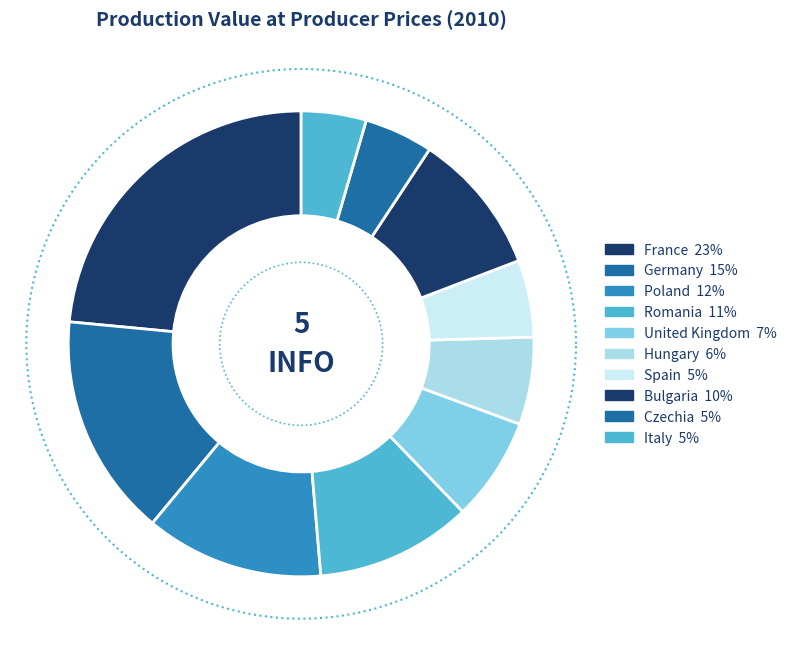

How many slices are in this pie chart?

10